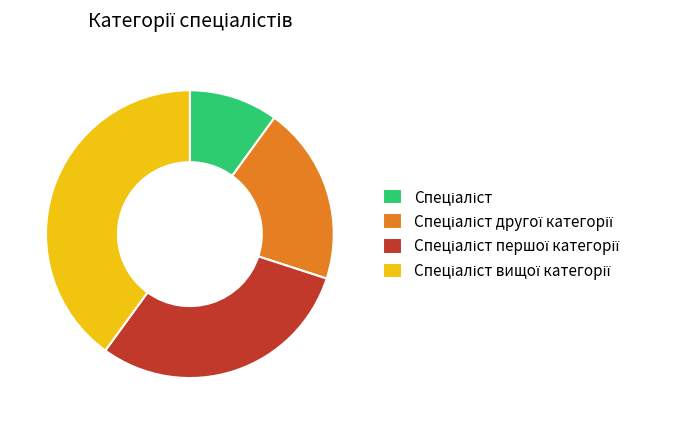

Does any single category account for the majority?

No